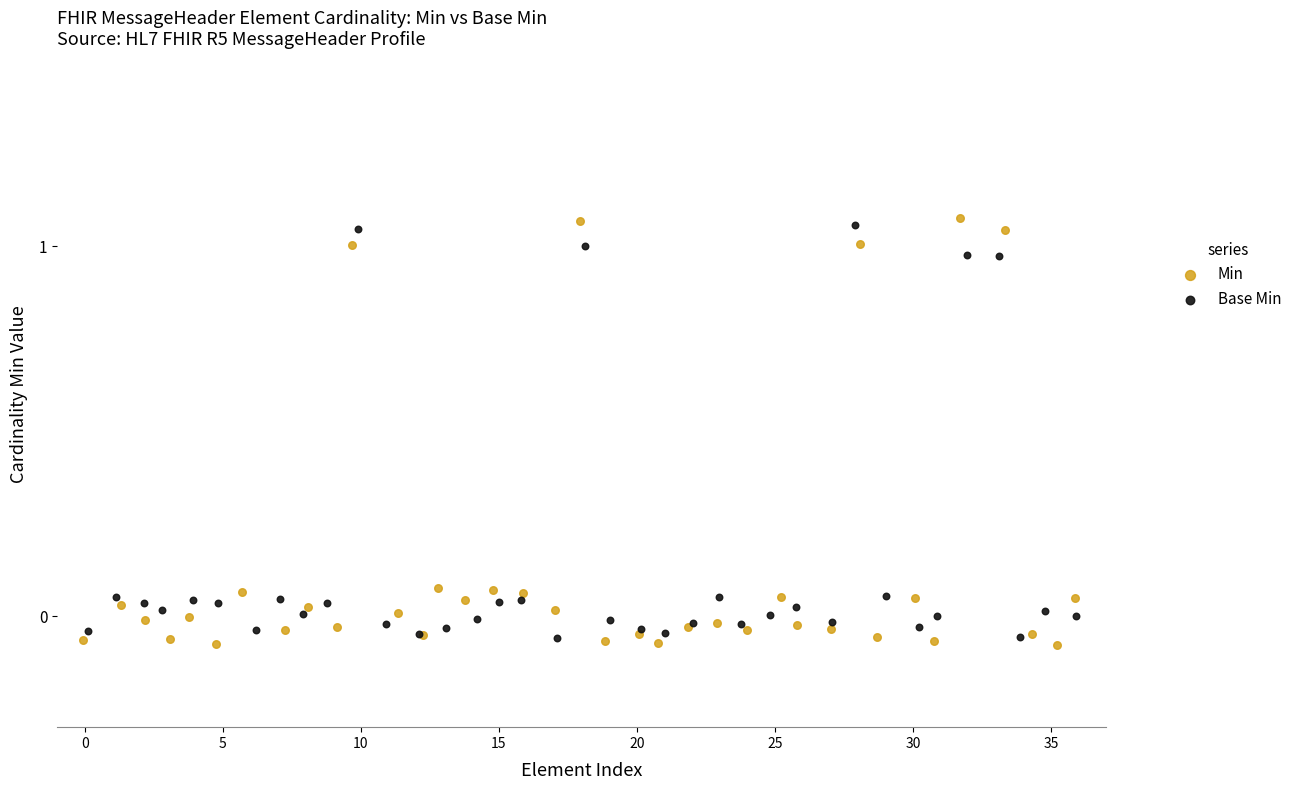

Which series contains the lowest Y value?

Min